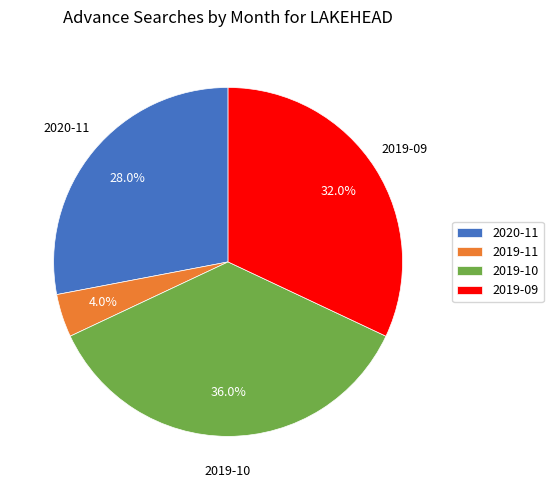

To the nearest percent, what is the difference between the largest and smallest slice percentages?

32%